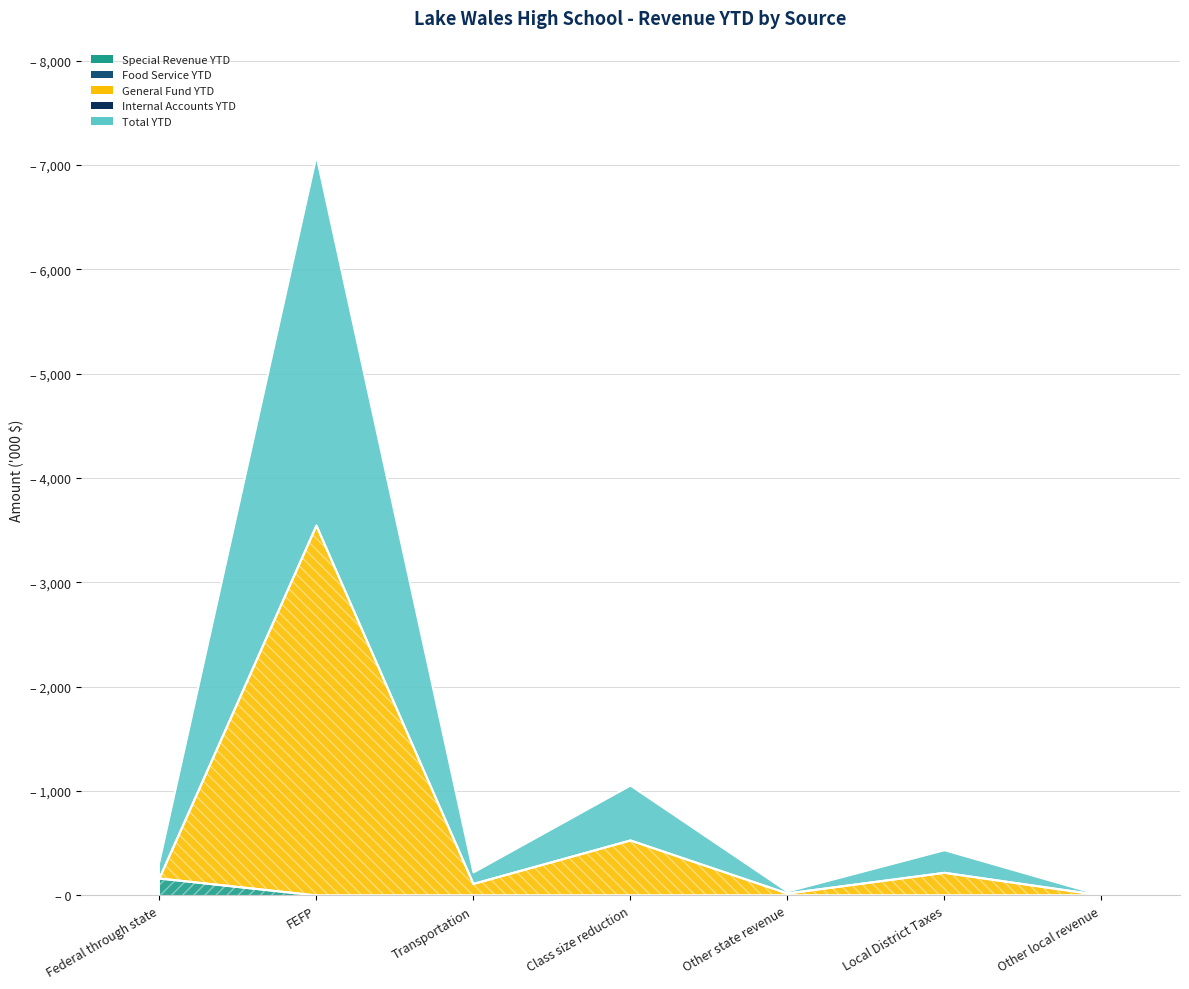

What is the sum of all General Fund YTD values?

4580.6